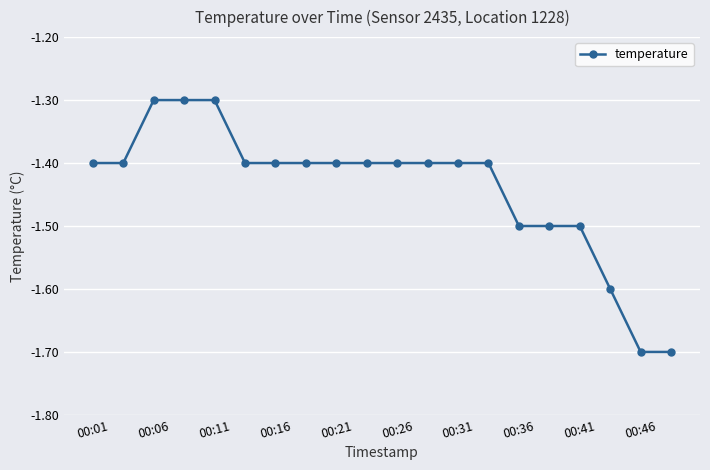

What is the maximum value shown in the chart?

-1.3